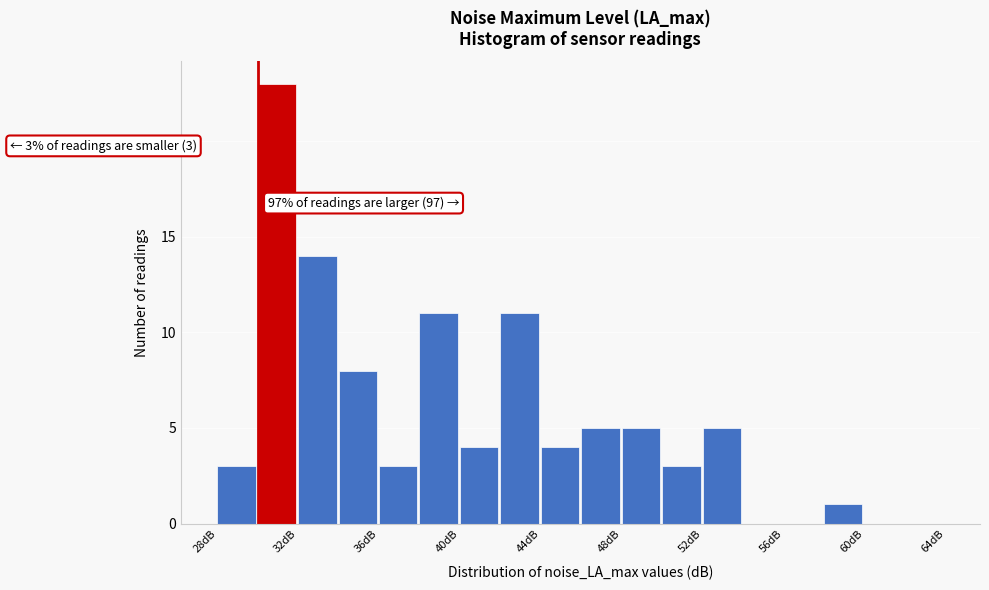

Which range on the x-axis has the tallest bar?

30 to 32